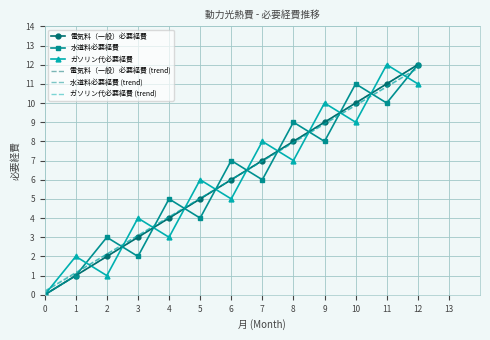

At how many categories does at least one series exceed 11?

2